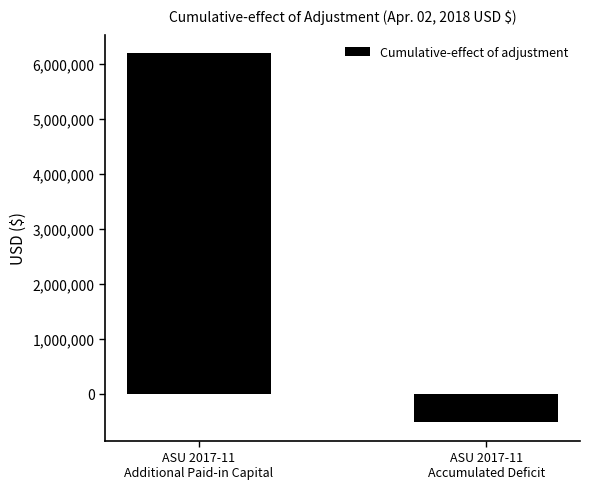

Reading left to right, extract all data points from this chart.

6194292	-516358